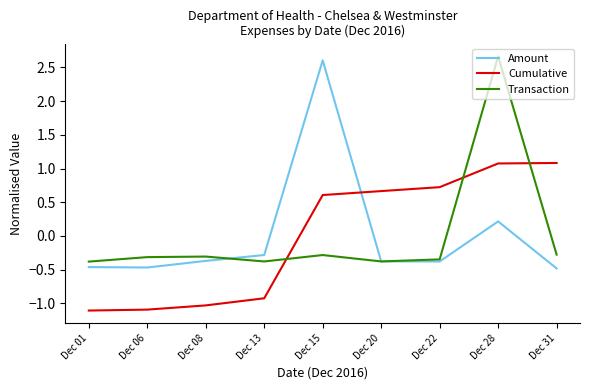

What is the smallest value displayed?

-1.1